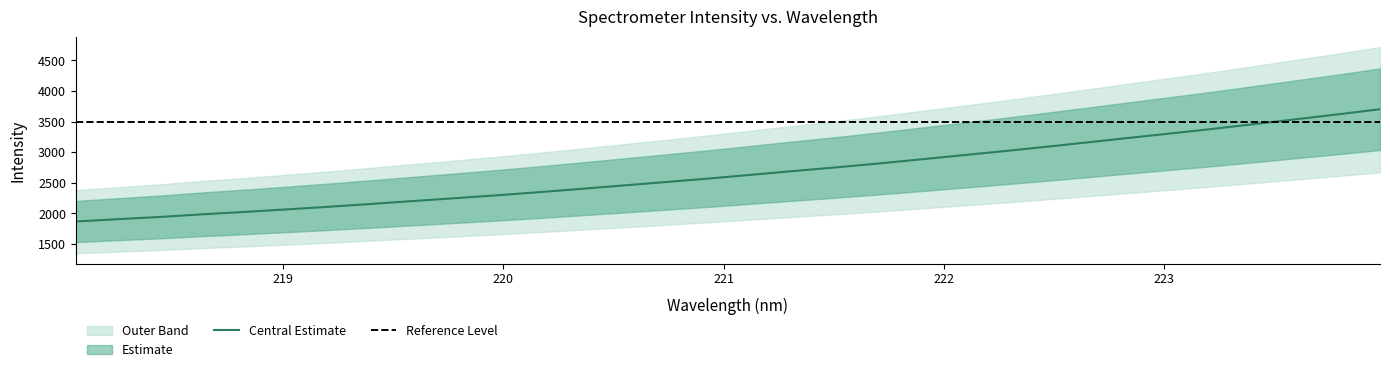

What is the label of the 26th point from the right?

219.2067